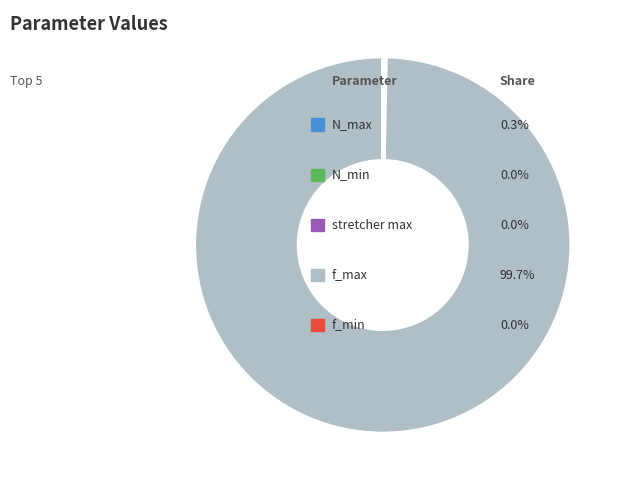

Is there any slice that represents more than half of the pie?

Yes